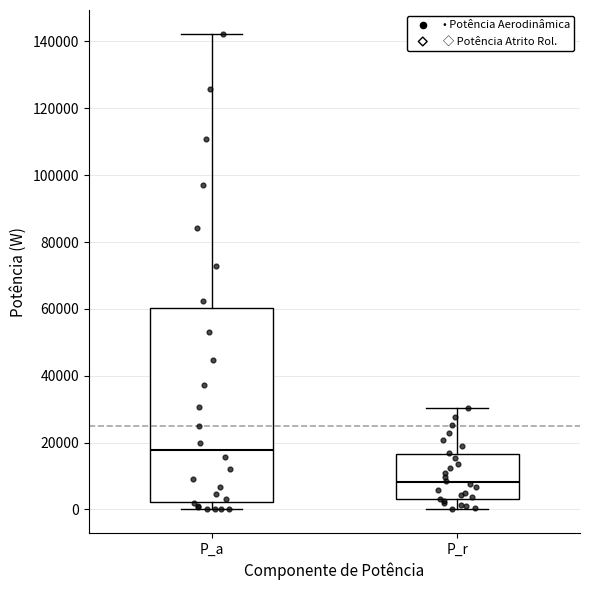

Reading left to right, read every box against the y-axis: the position of its median line, the range the box covers, and the ends of its whiskers. The values are not printed on the chart, so give them approximately, as read against the axis.

P_a: median 18000, box 2000 to 60000, whiskers 0 to 142000
P_r: median 8000, box 4000 to 16000, whiskers 0 to 30000